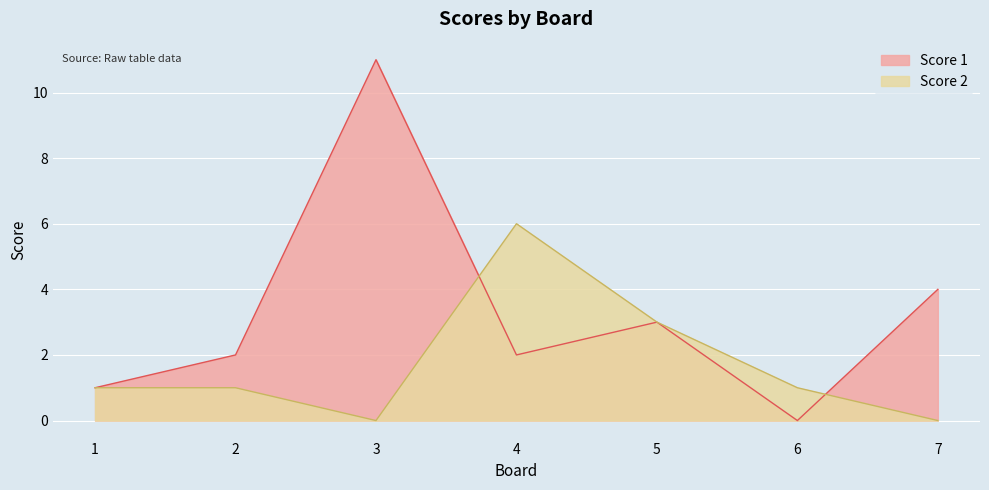

How many times do Score 1 and Score 2 cross each other?

2